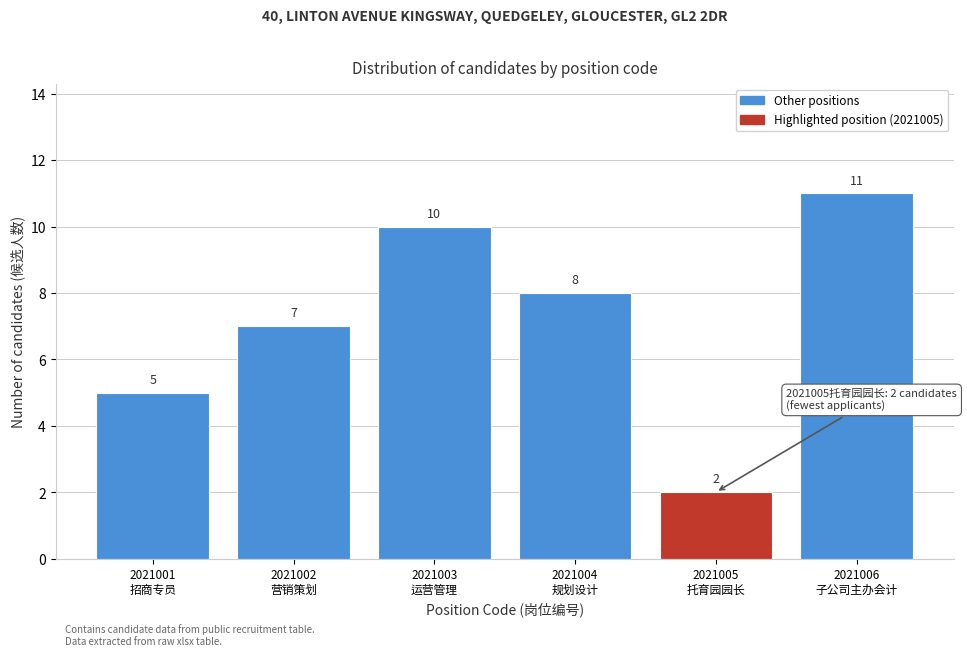

Reading left to right, list all the values displayed in this chart.

5	7	10	8	2	11